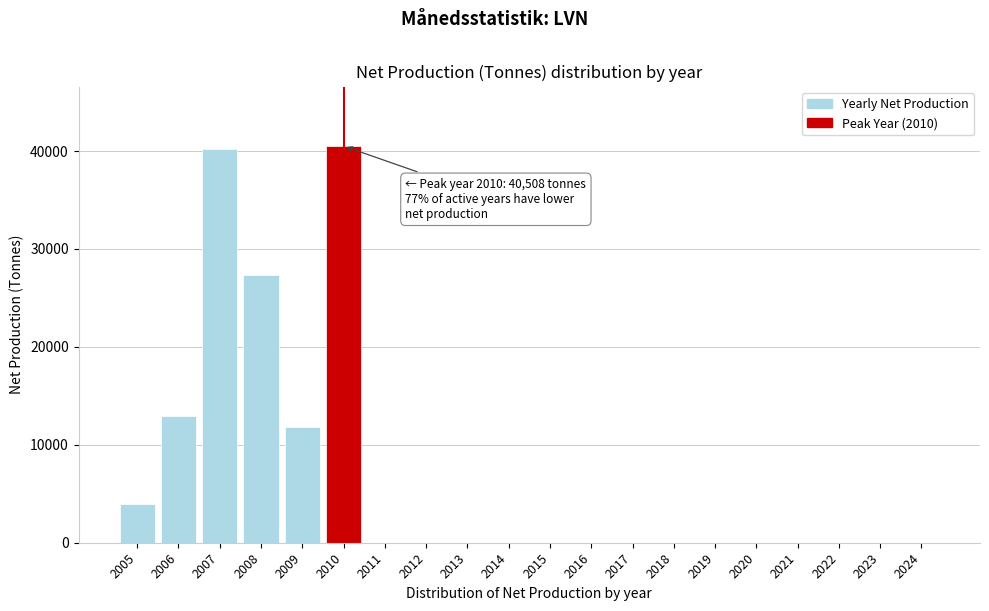

Reading right to left, list all the values displayed in this chart.

2024=0	2023=0	2022=0	2021=0	2020=0	2019=0	2018=0	2017=0	2016=0	2015=0	2014=0	2013=0	2012=0	2011=0	2010=40508	2009=11826	2008=27311	2007=40235	2006=12891	2005=3970